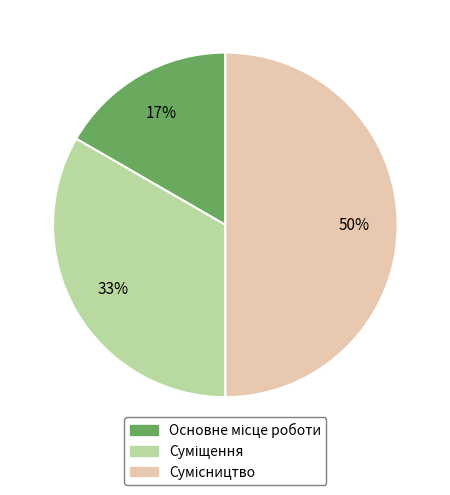

To the nearest percent, what is the difference between the largest and smallest slice percentages?

33%